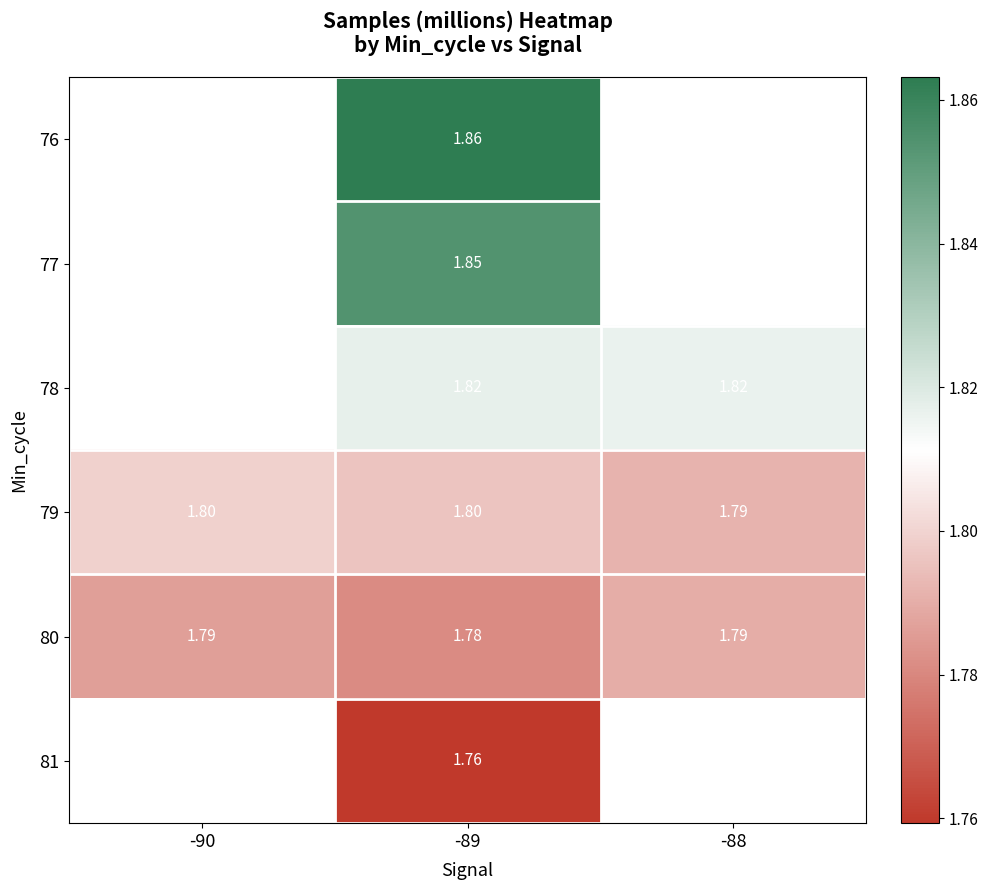

What is the sum of the 79 values at -90 and -89?

3.6